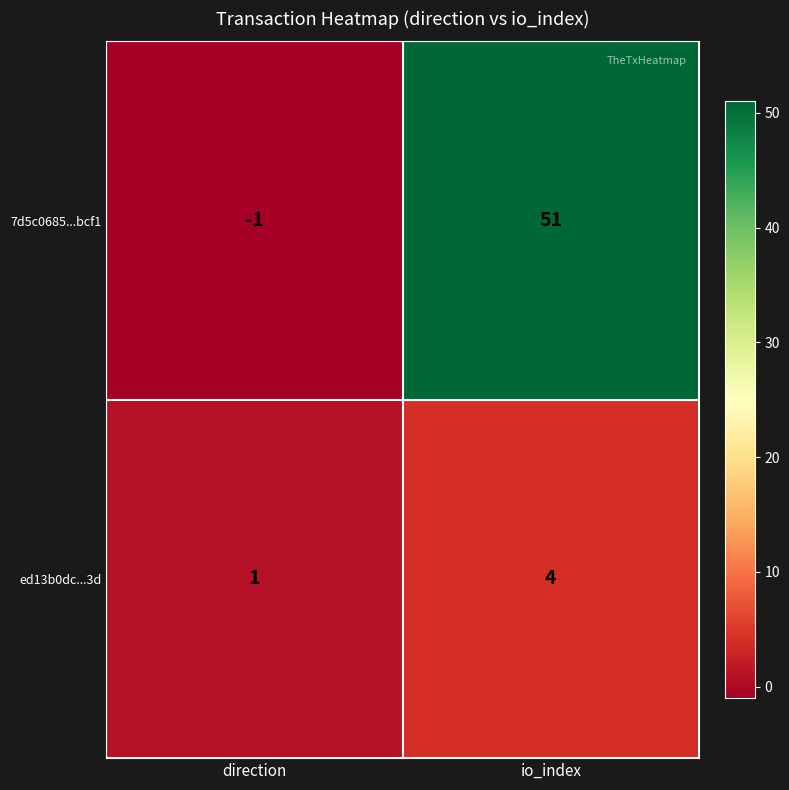

At which category does the chart reach its peak across all series?

io_index